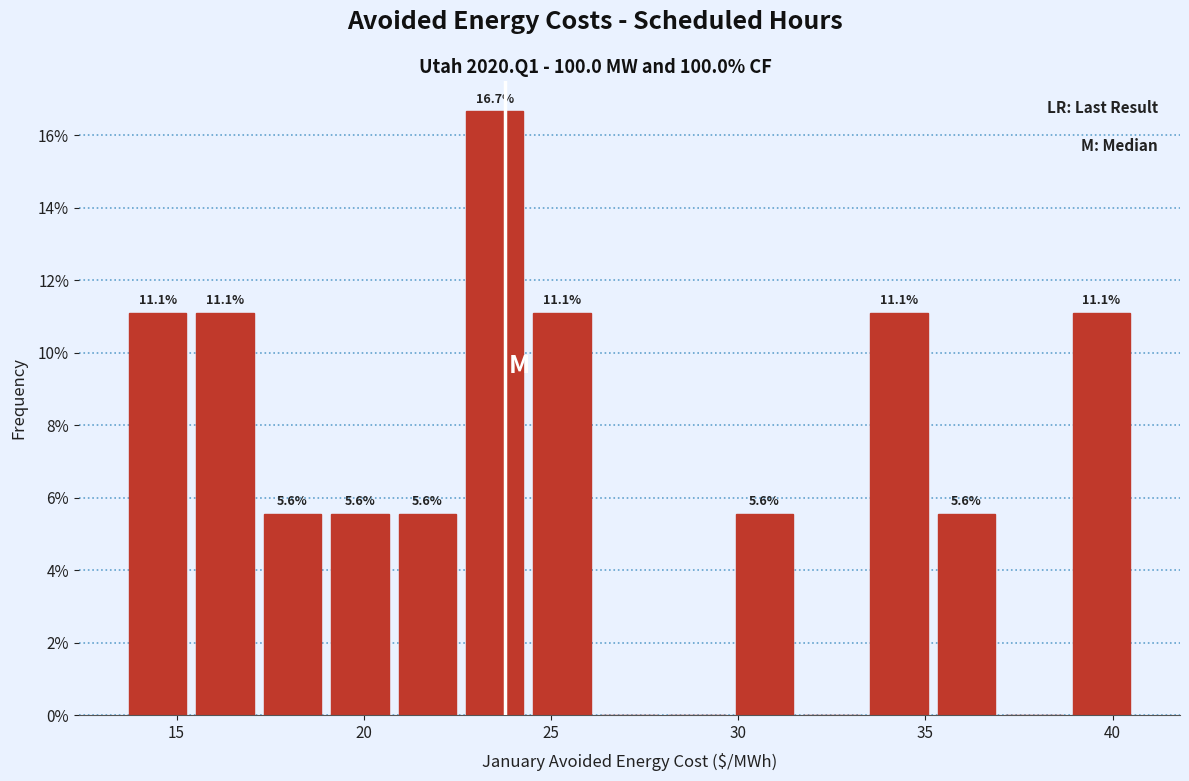

Read against the x-axis, roughly where is the centre of the tallest bar?

23.5